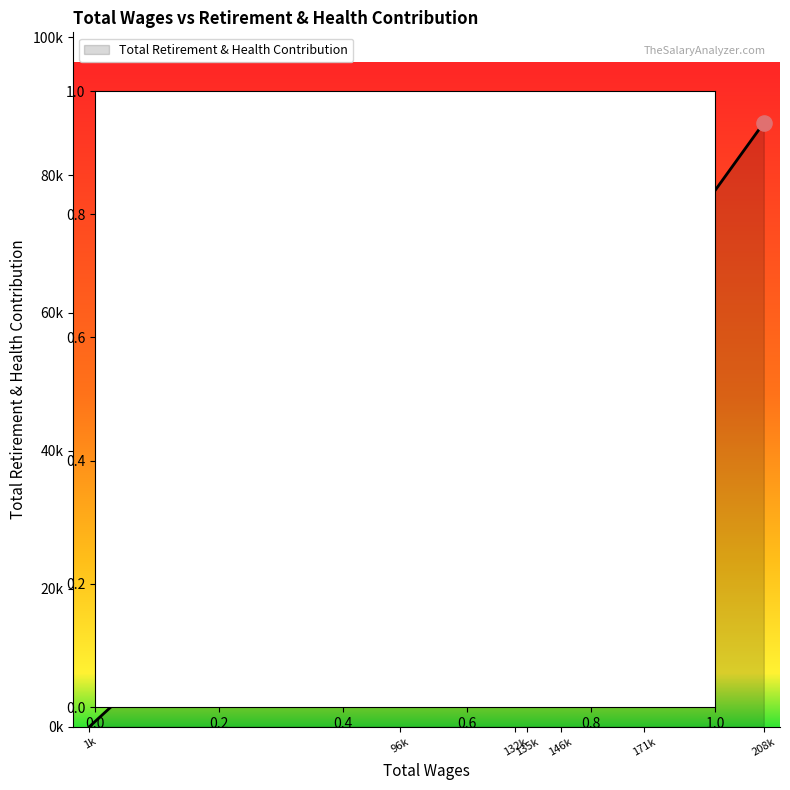

Does the chart have visible grid lines?

No